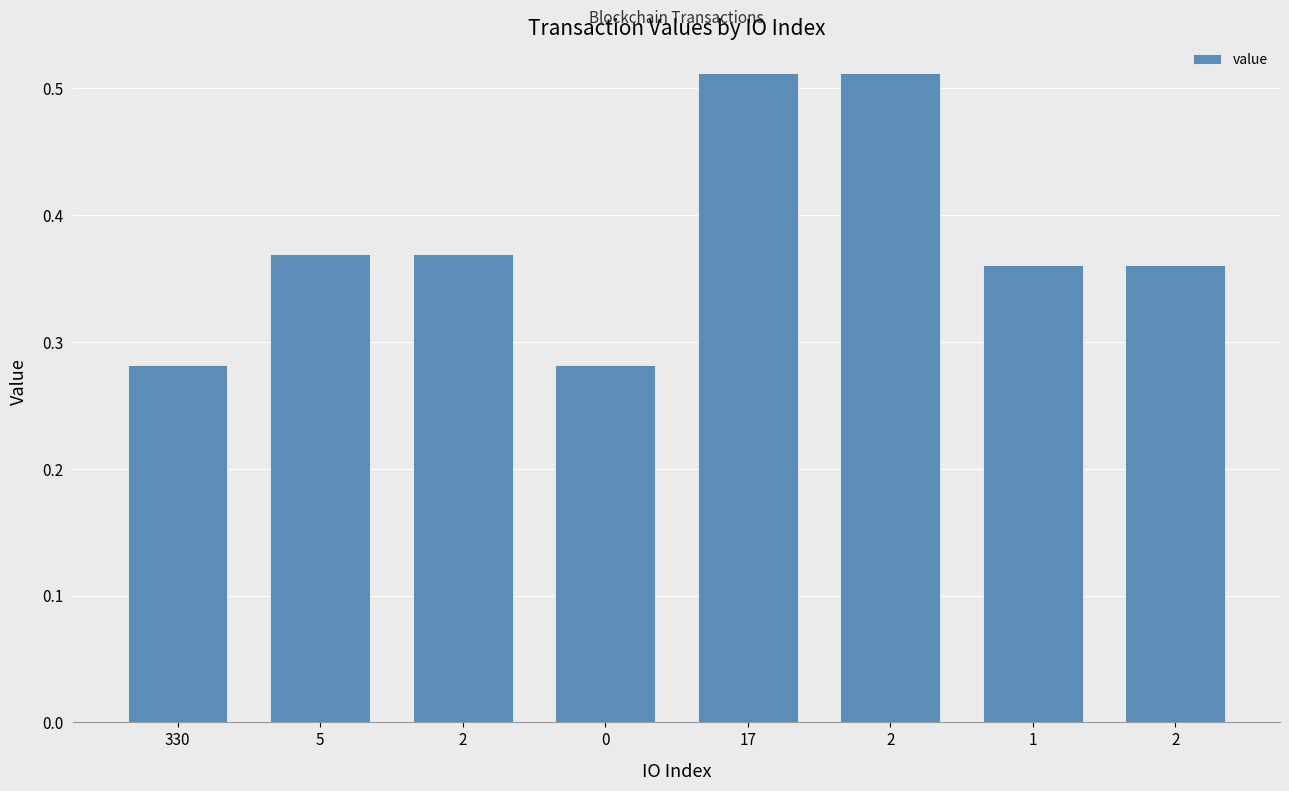

What is the value of the 1st bar from the left?

0.3